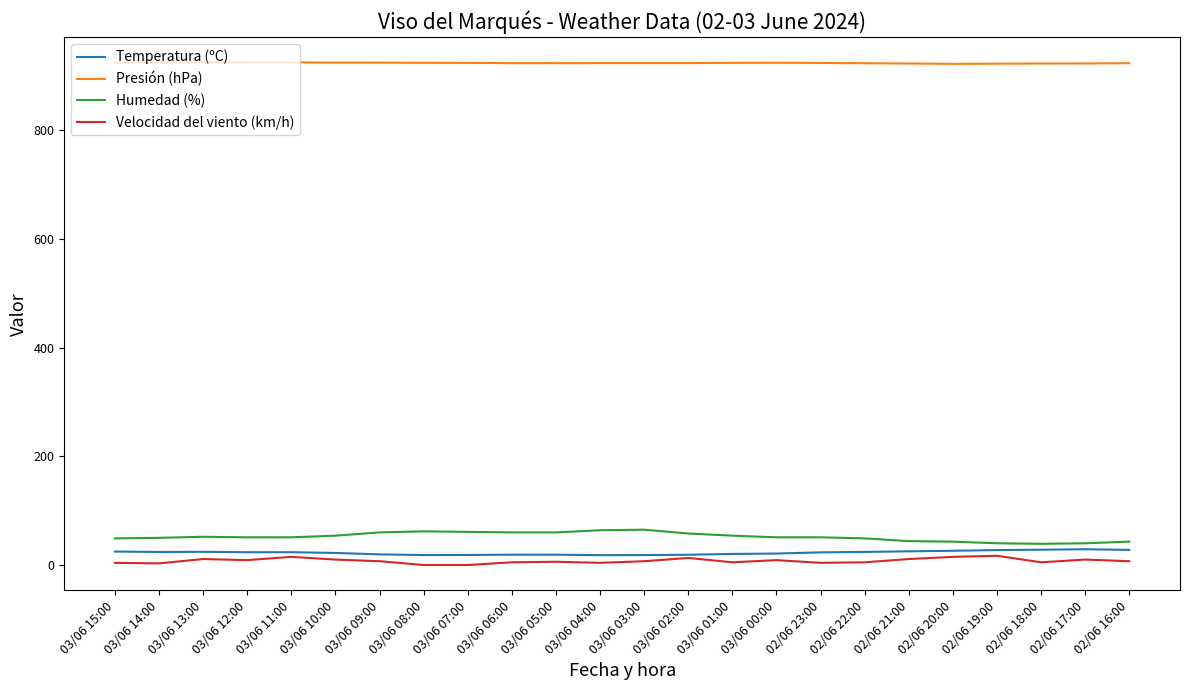

True or false: Velocidad del viento (km/h) and Humedad (%) intersect in this chart.

False